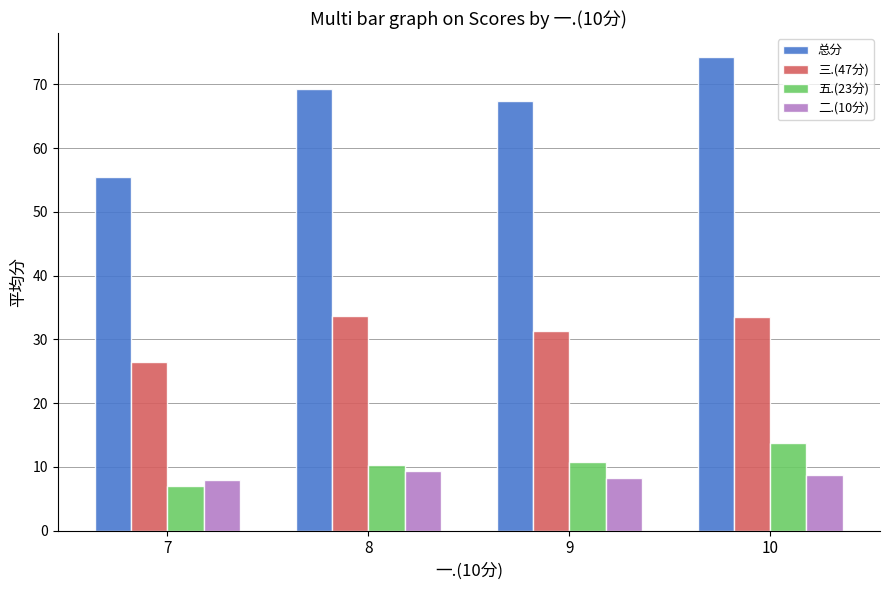

What is the spread (max minus min) of values at 7?

48.5